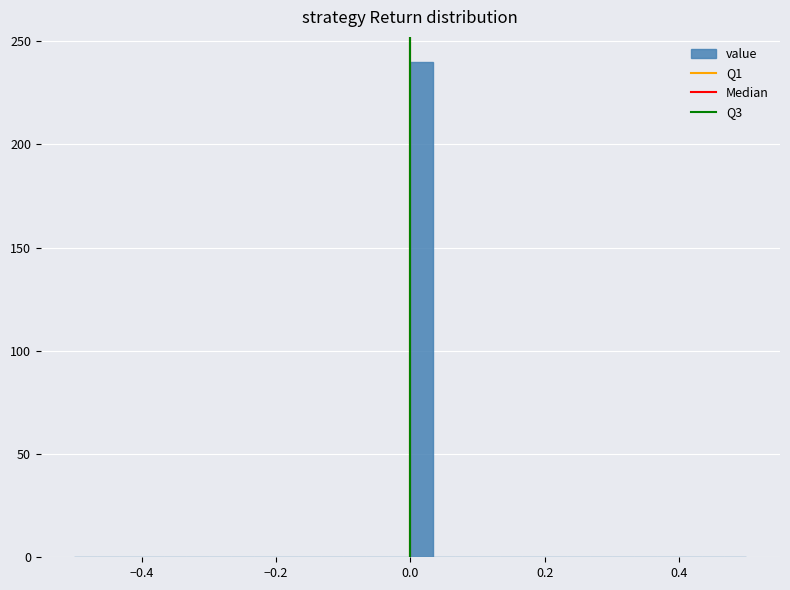

Read against the x-axis, roughly where is the centre of the tallest bar?

0.02